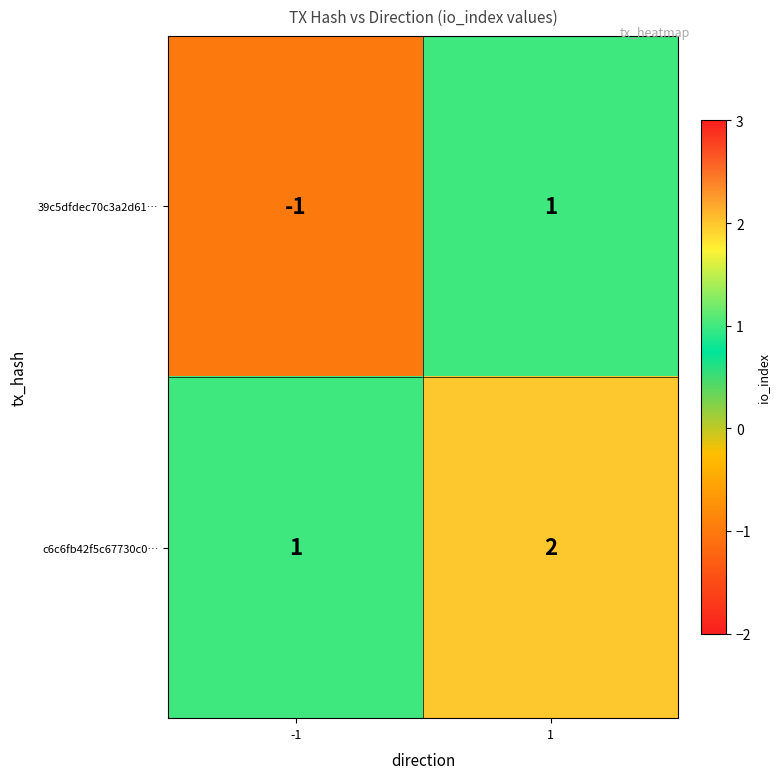

What is the spread (max minus min) of values at 1?

1